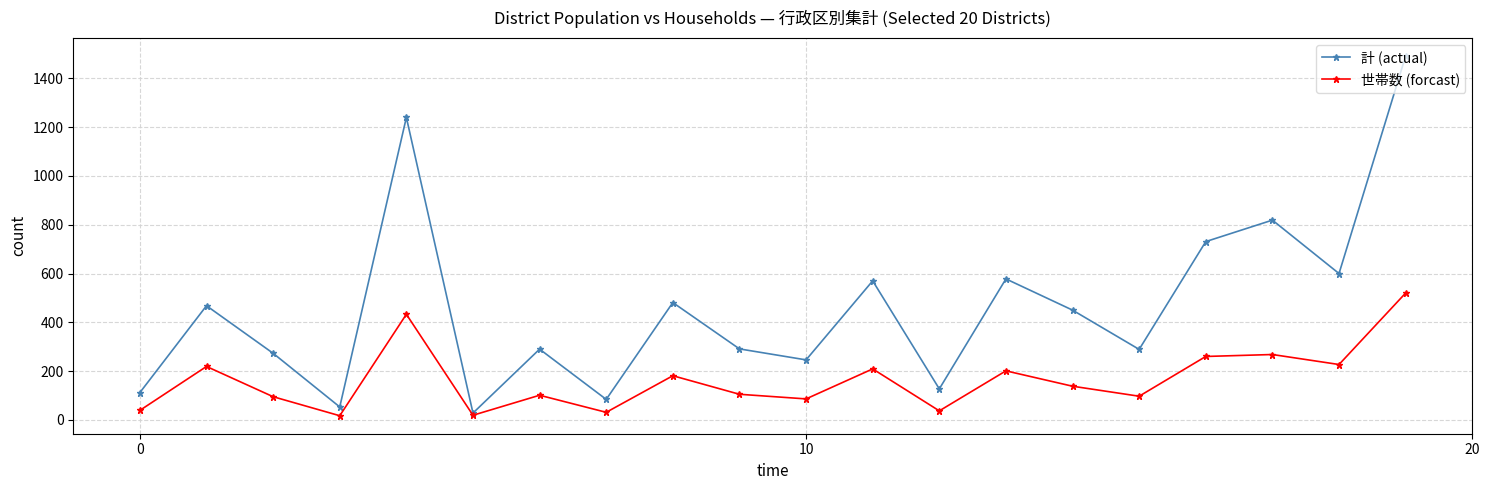

How many interior local peaks does the 計 (actual) series have?

7